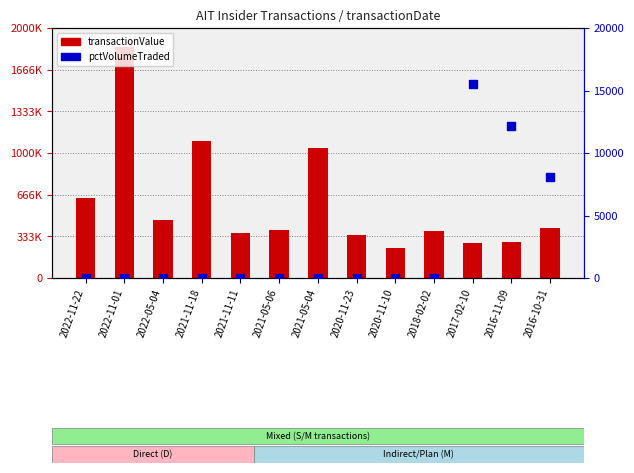

Which series reaches the minimum Y coordinate?

pctVolumeTraded